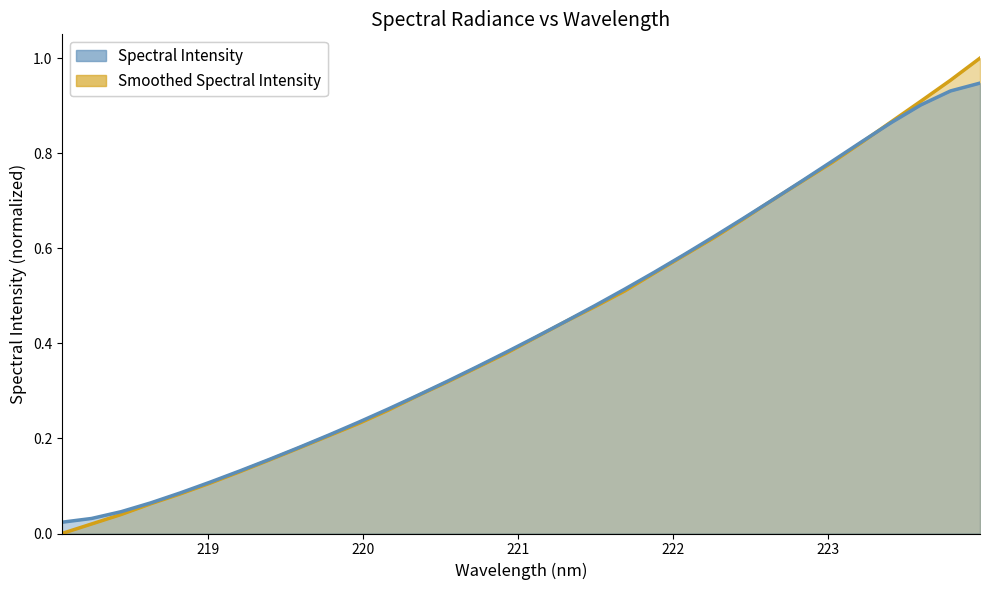

What is the value of the 9th point from the left?

0.2